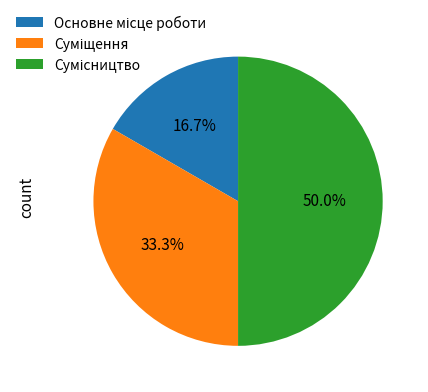

Rank the categories by value from highest to lowest.

Сумісництво, Суміщення, Основне місце роботи